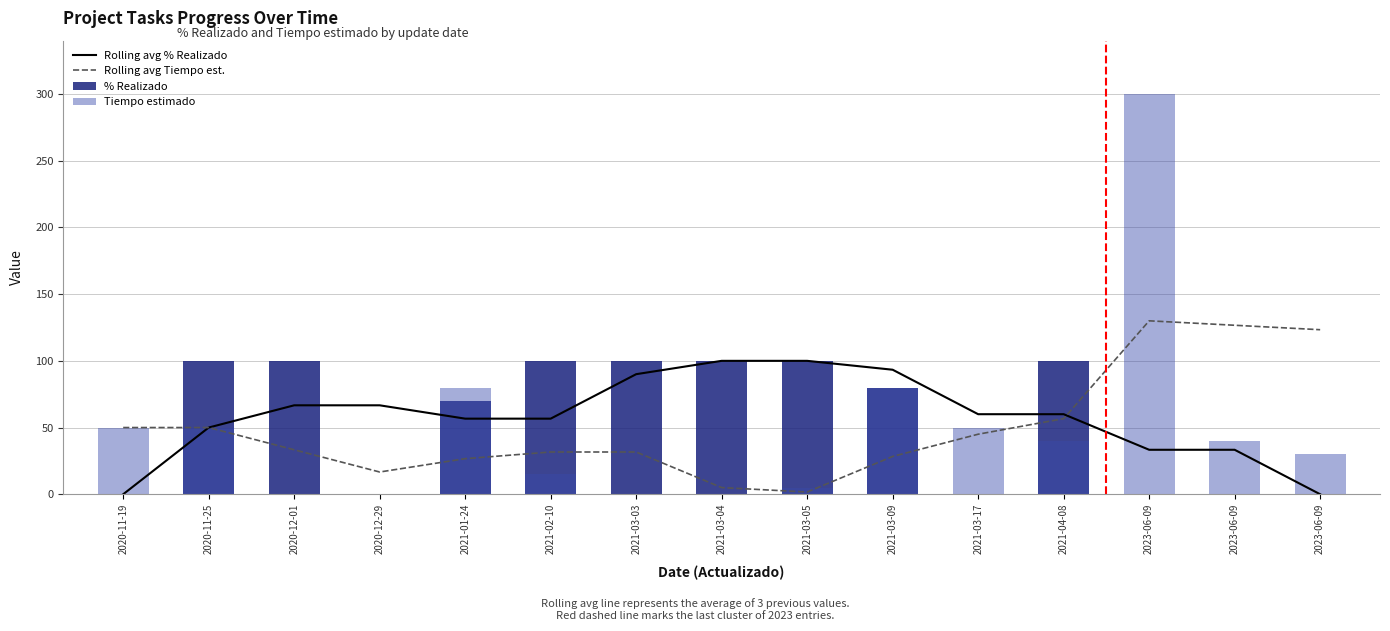

Which has a higher value, 2020-12-29 or 2023-06-09?

2020-12-29